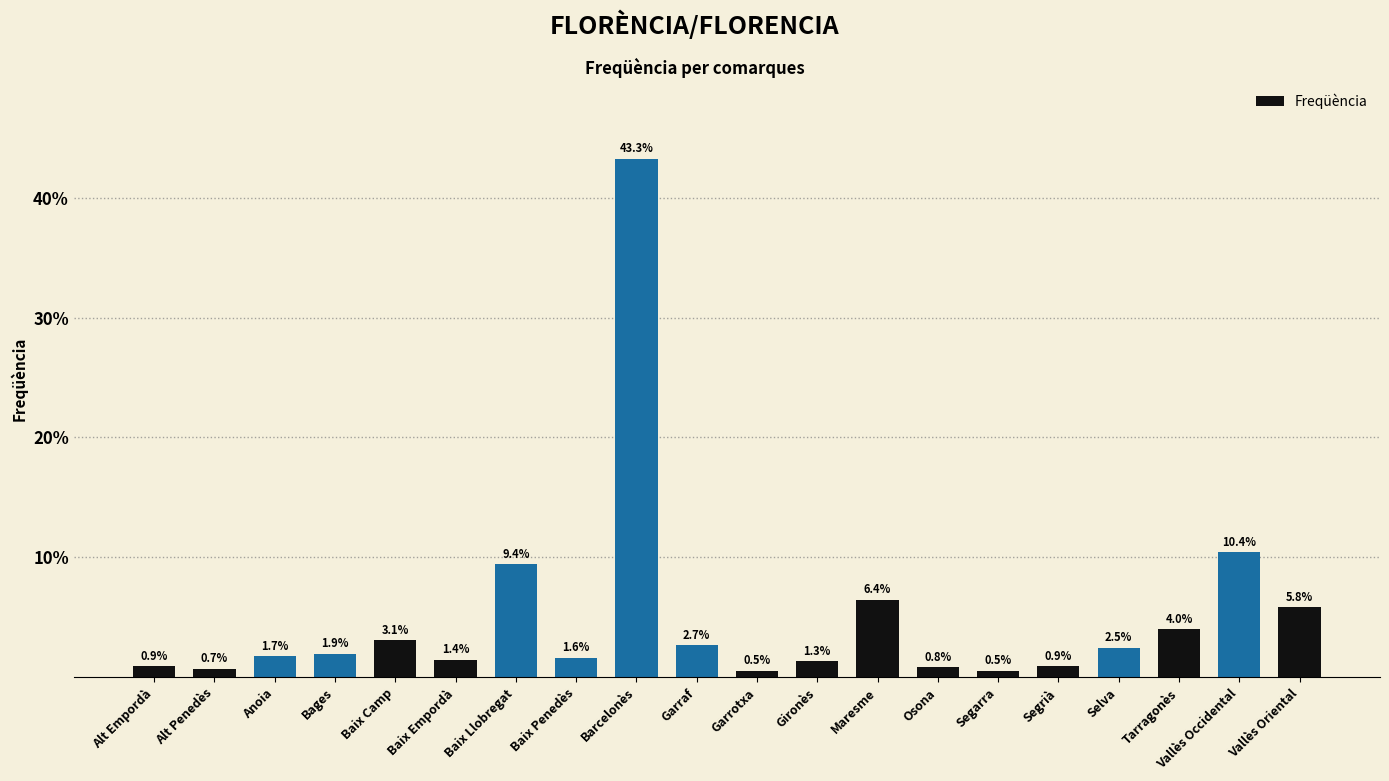

How many values are below 1?

6